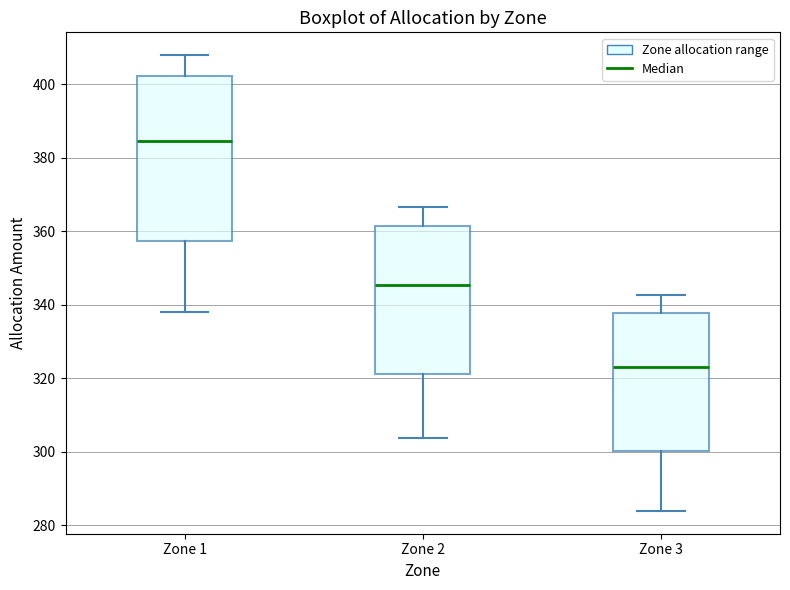

Reading left to right, transcribe this box plot: for each box, give where its median line is, the range the box spans, and where its two whiskers end, as read against the y-axis. The values are not printed on the chart, so give them approximately, as read against the axis.

Zone 1: median 384, box 358 to 402, whiskers 338 to 408
Zone 2: median 346, box 322 to 362, whiskers 304 to 366
Zone 3: median 322, box 300 to 338, whiskers 284 to 342